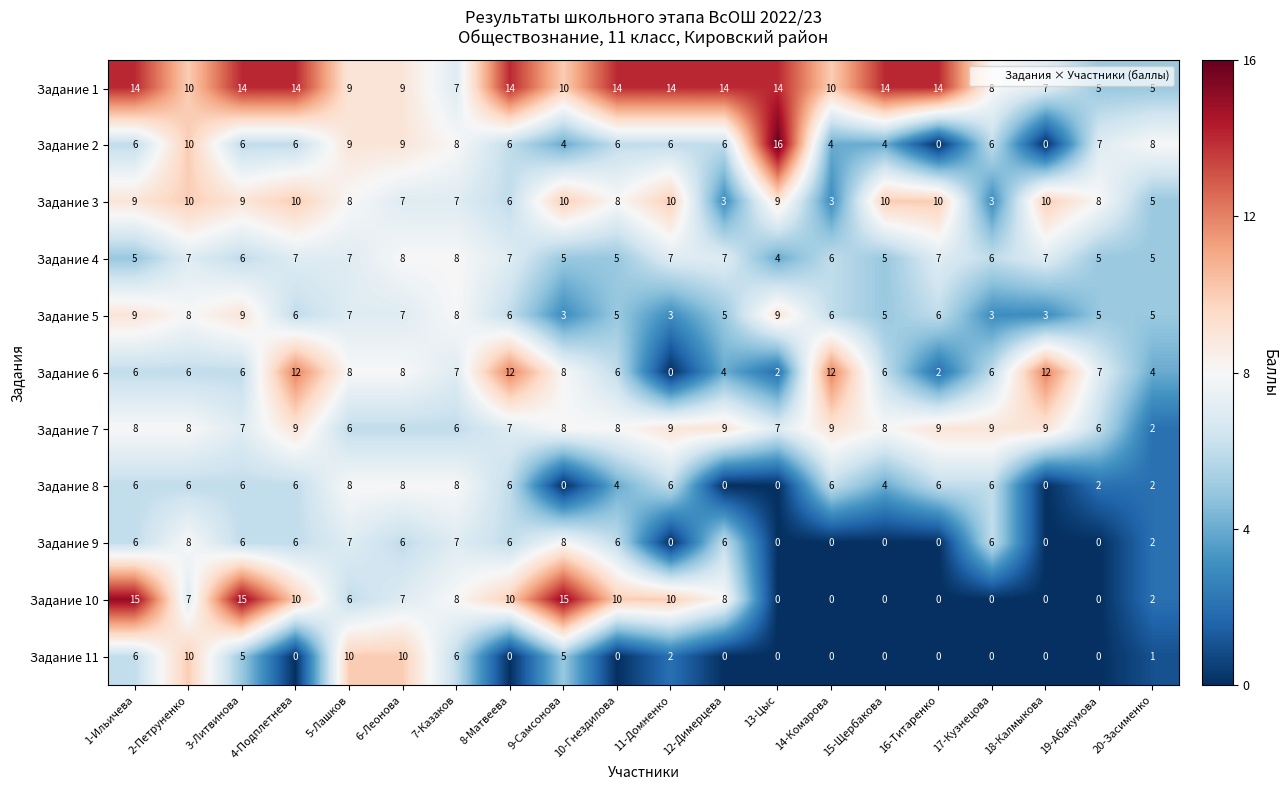

What is the sum of the Задание 9 values at 16-Титаренко and 17-Кузнецова?

6